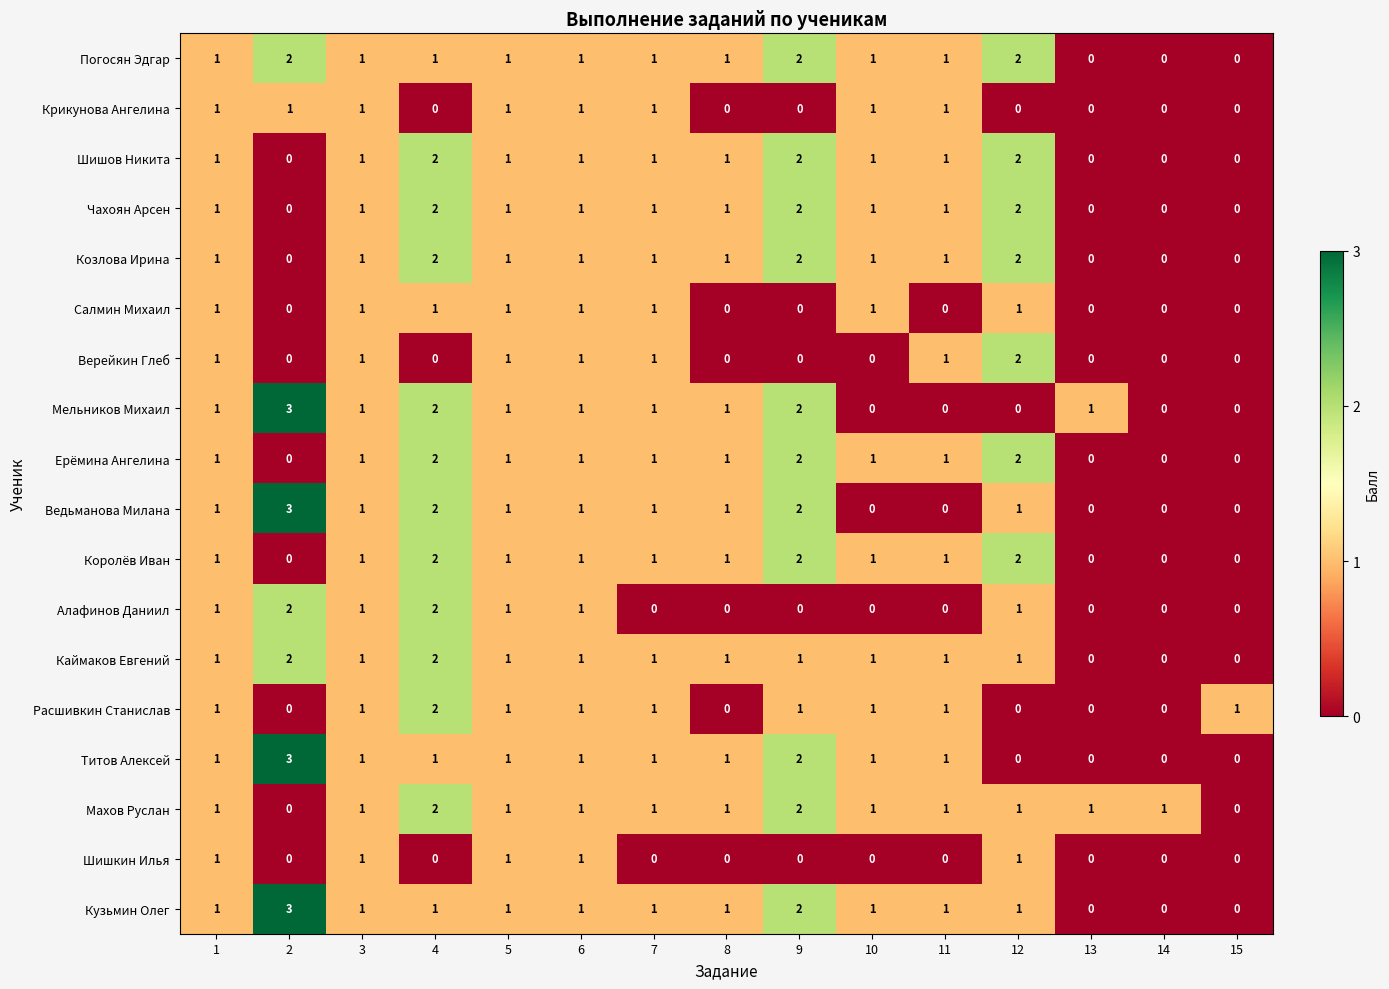

What is the sum of all Погосян Эдгар values?

15